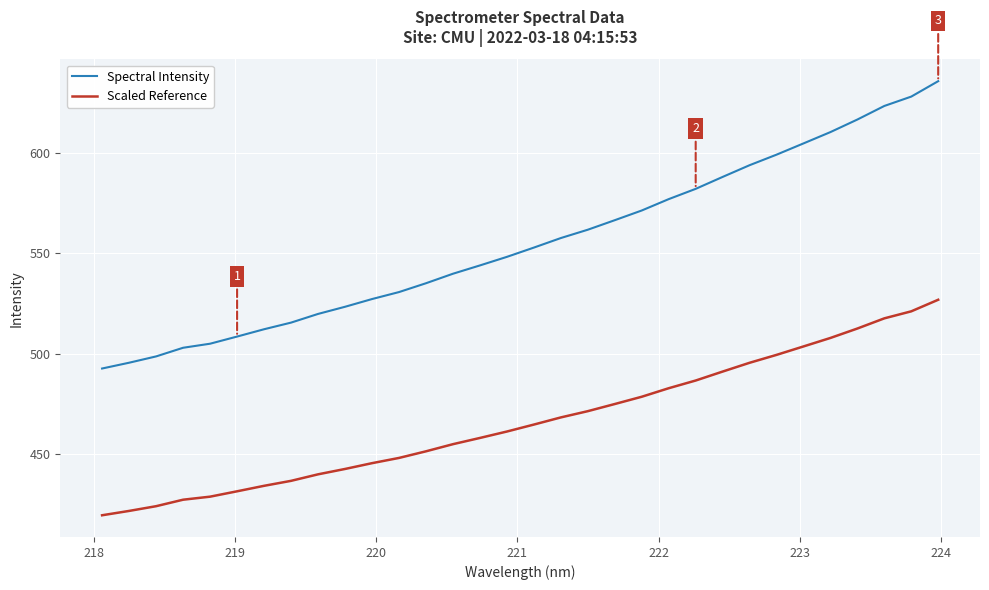

Which series has the widest spread of values?

Spectral Intensity